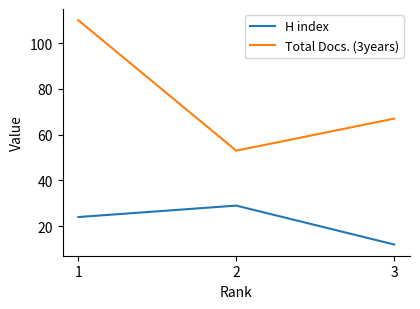

Count the H index values in the range 12 to 29.

3